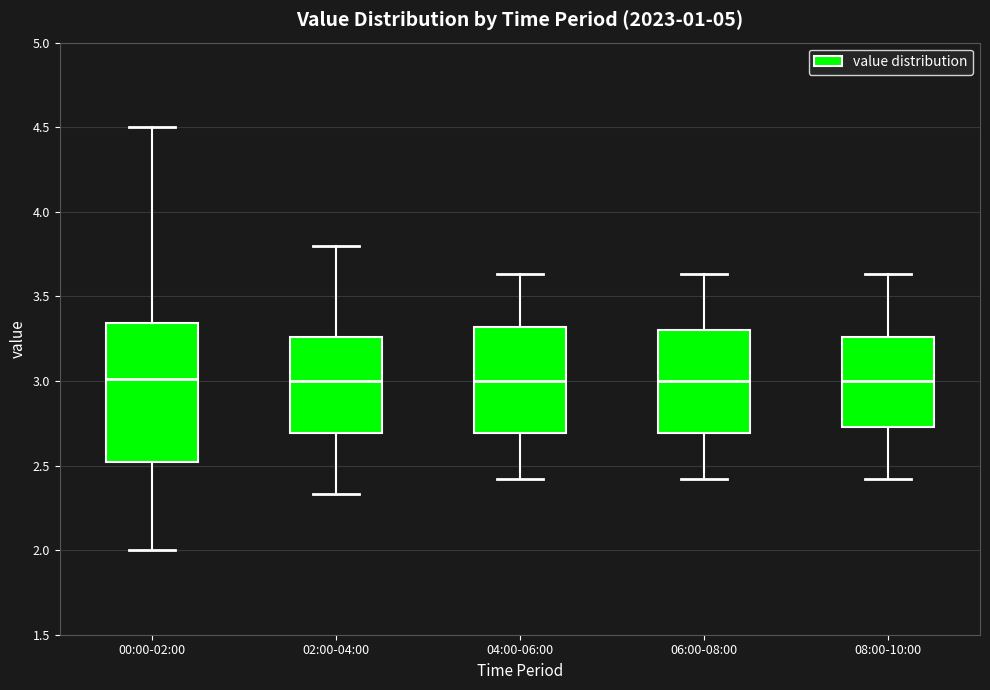

Which box is the tallest, from its lower edge to its upper edge?

00:00-02:00